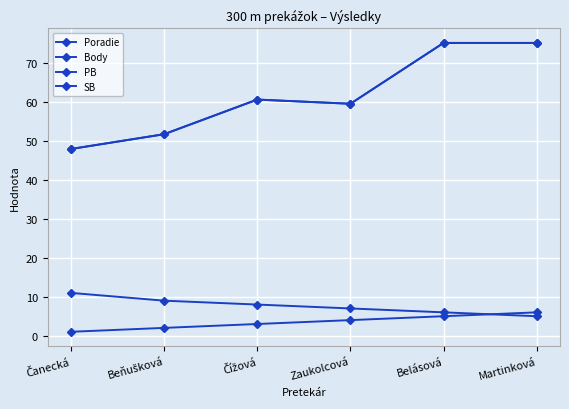

What is the sum of the Body values at Čížová and Beňušková?

17.0